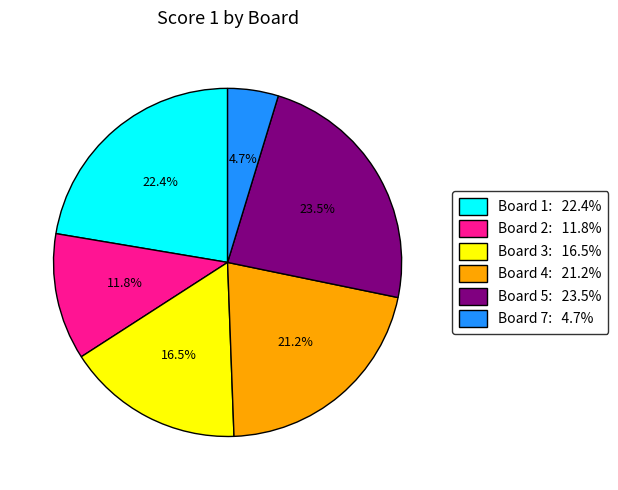

Count the number of slices in the pie.

6